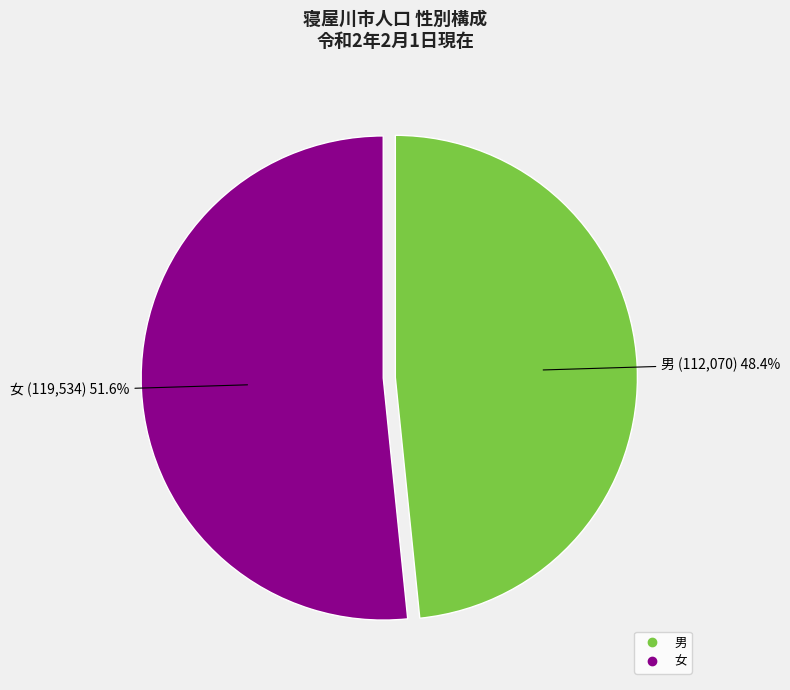

The 女 slice represents 57% of the pie. True or false?

False